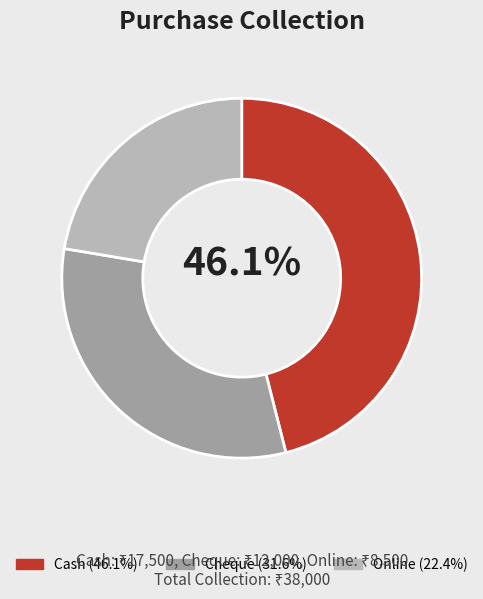

How many slices are in this pie chart?

3